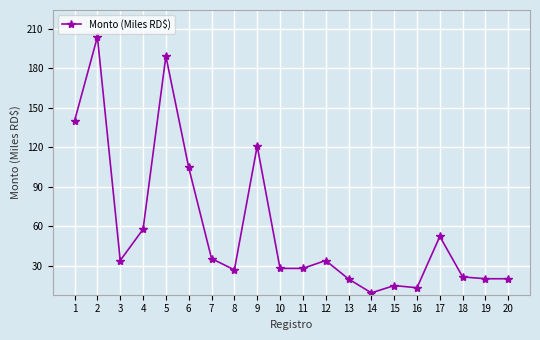

True or false: the data has more than 1 interior local peaks.

True